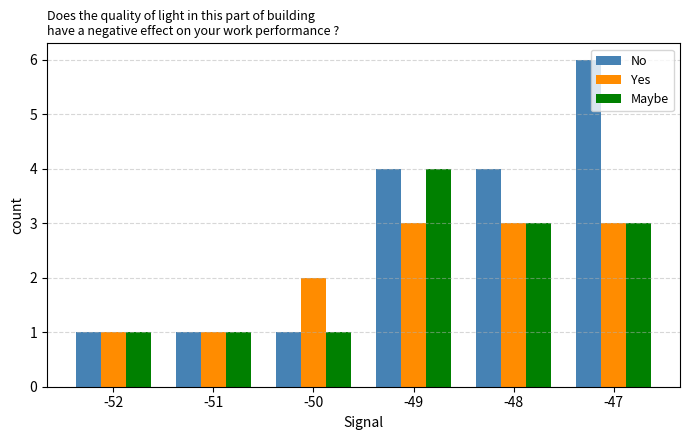

Between -51 and -47, which series saw the biggest shift?

No